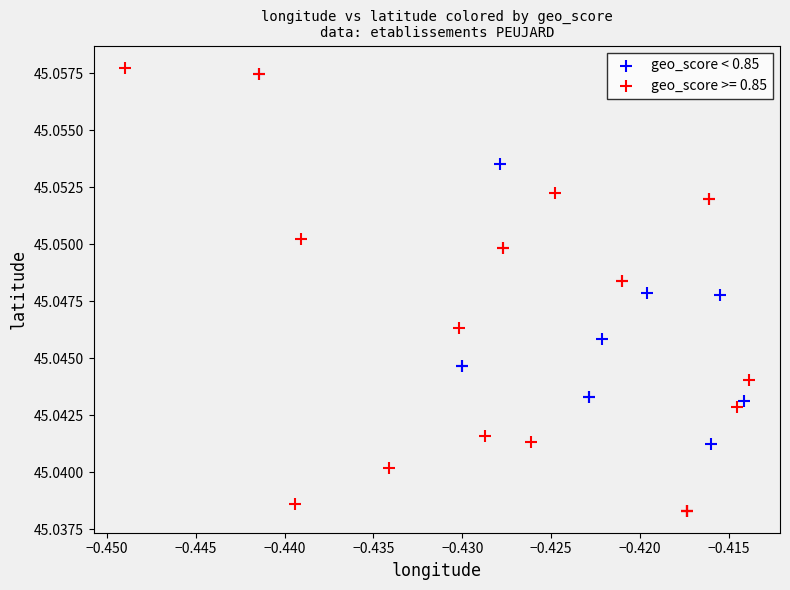

Which series has the largest Y range (max minus min)?

geo_score >= 0.85